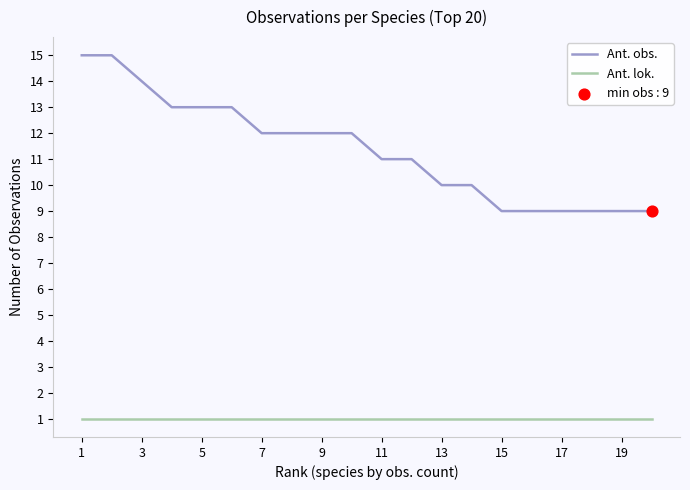

Which series has the largest total across all categories?

Ant. obs.